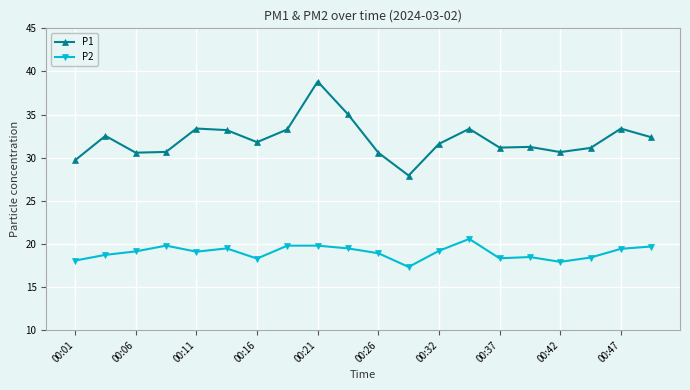

How many series are shown in this chart?

2